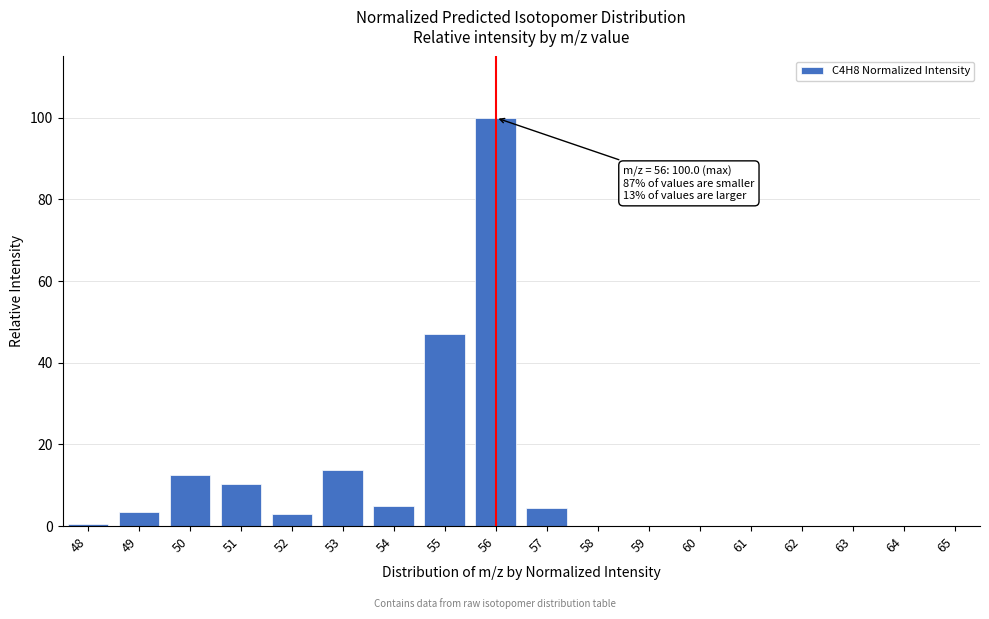

At which label is the value closest to 50?

55